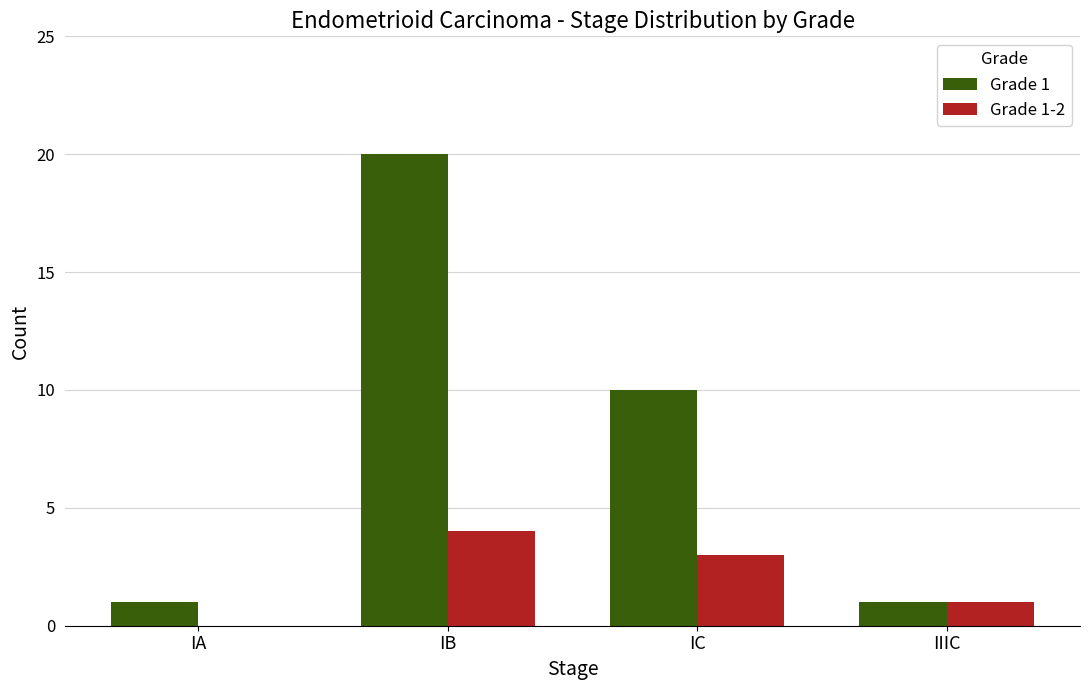

At which category is the sum across all series the highest?

IB